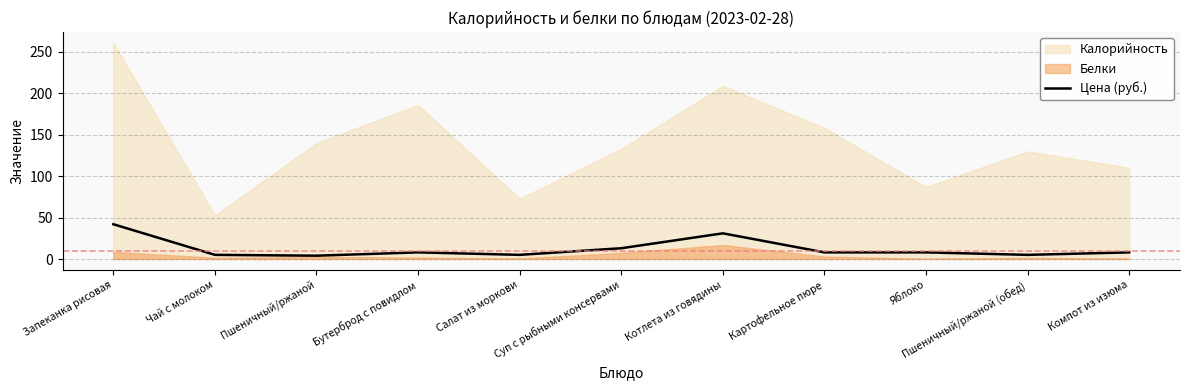

What is the sum of all values?

137